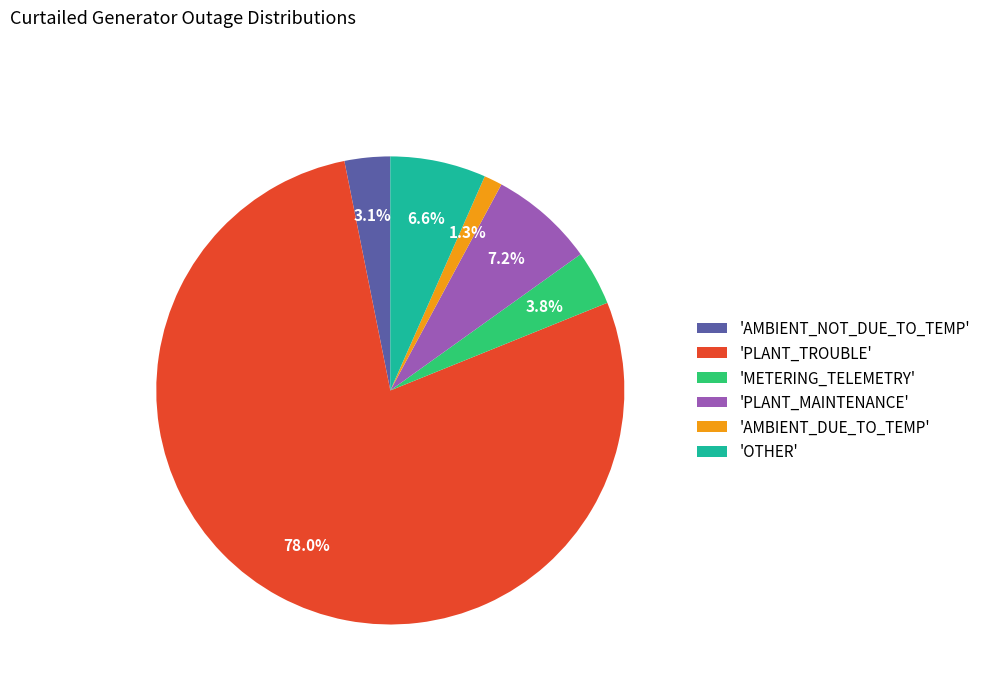

Rank the categories by value from highest to lowest.

'PLANT_TROUBLE', 'PLANT_MAINTENANCE', 'OTHER', 'METERING_TELEMETRY', 'AMBIENT_NOT_DUE_TO_TEMP', 'AMBIENT_DUE_TO_TEMP'